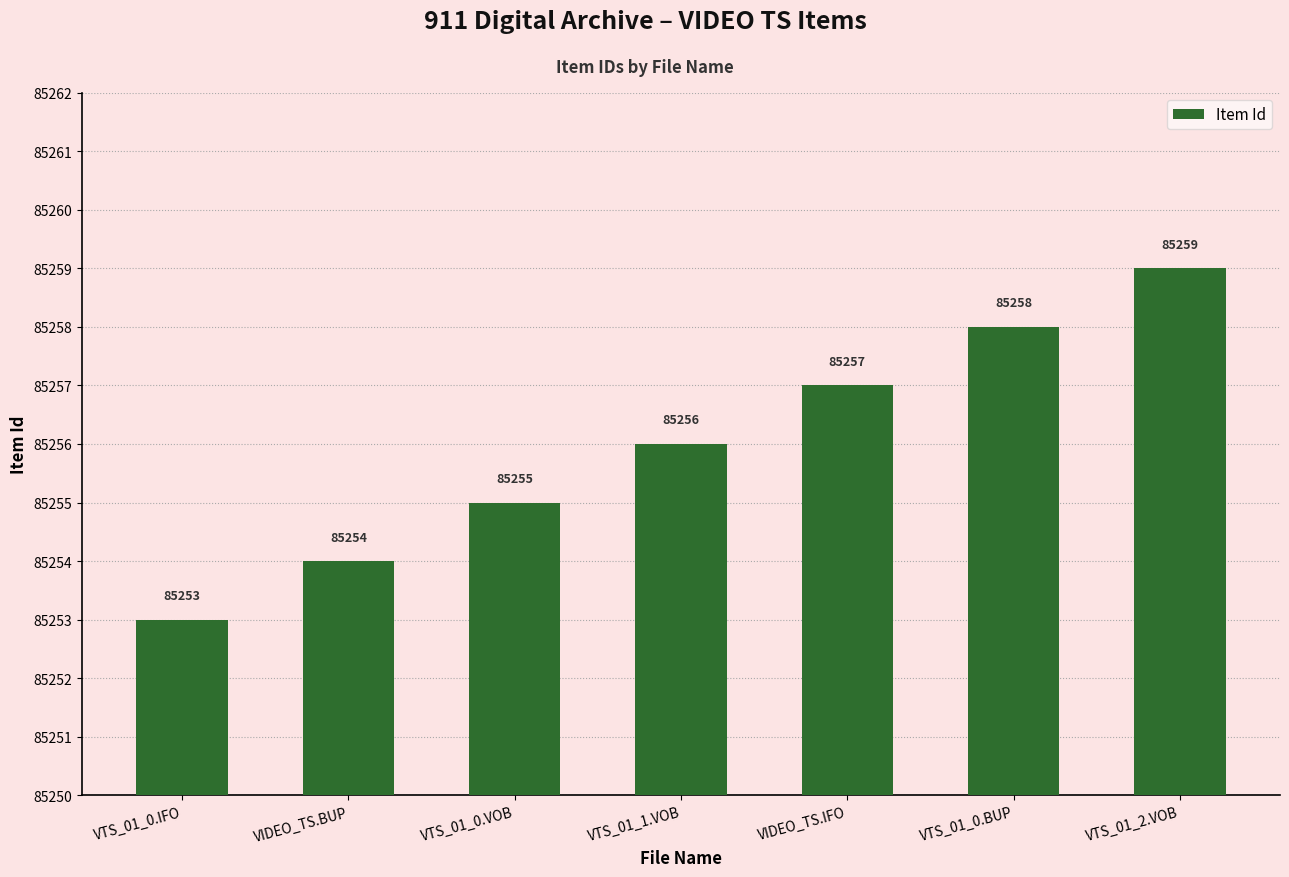

Read the value at VTS_01_1.VOB.

85256